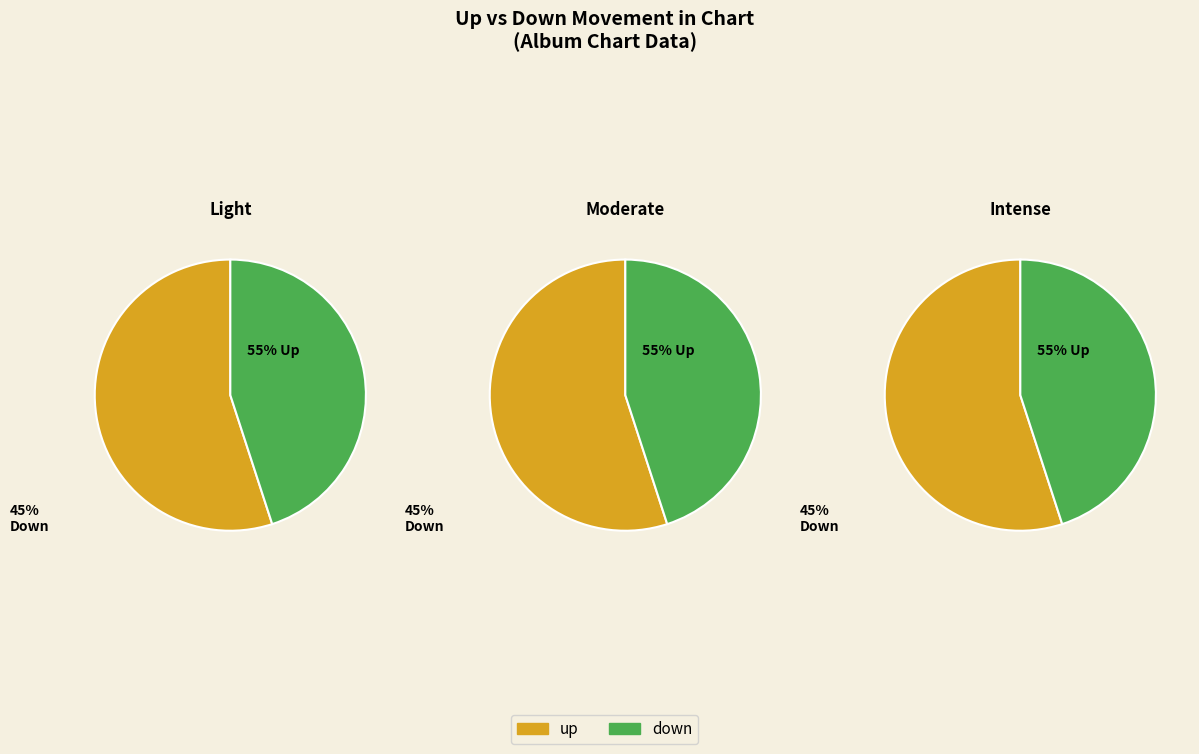

Is there a majority slice in this chart?

Yes